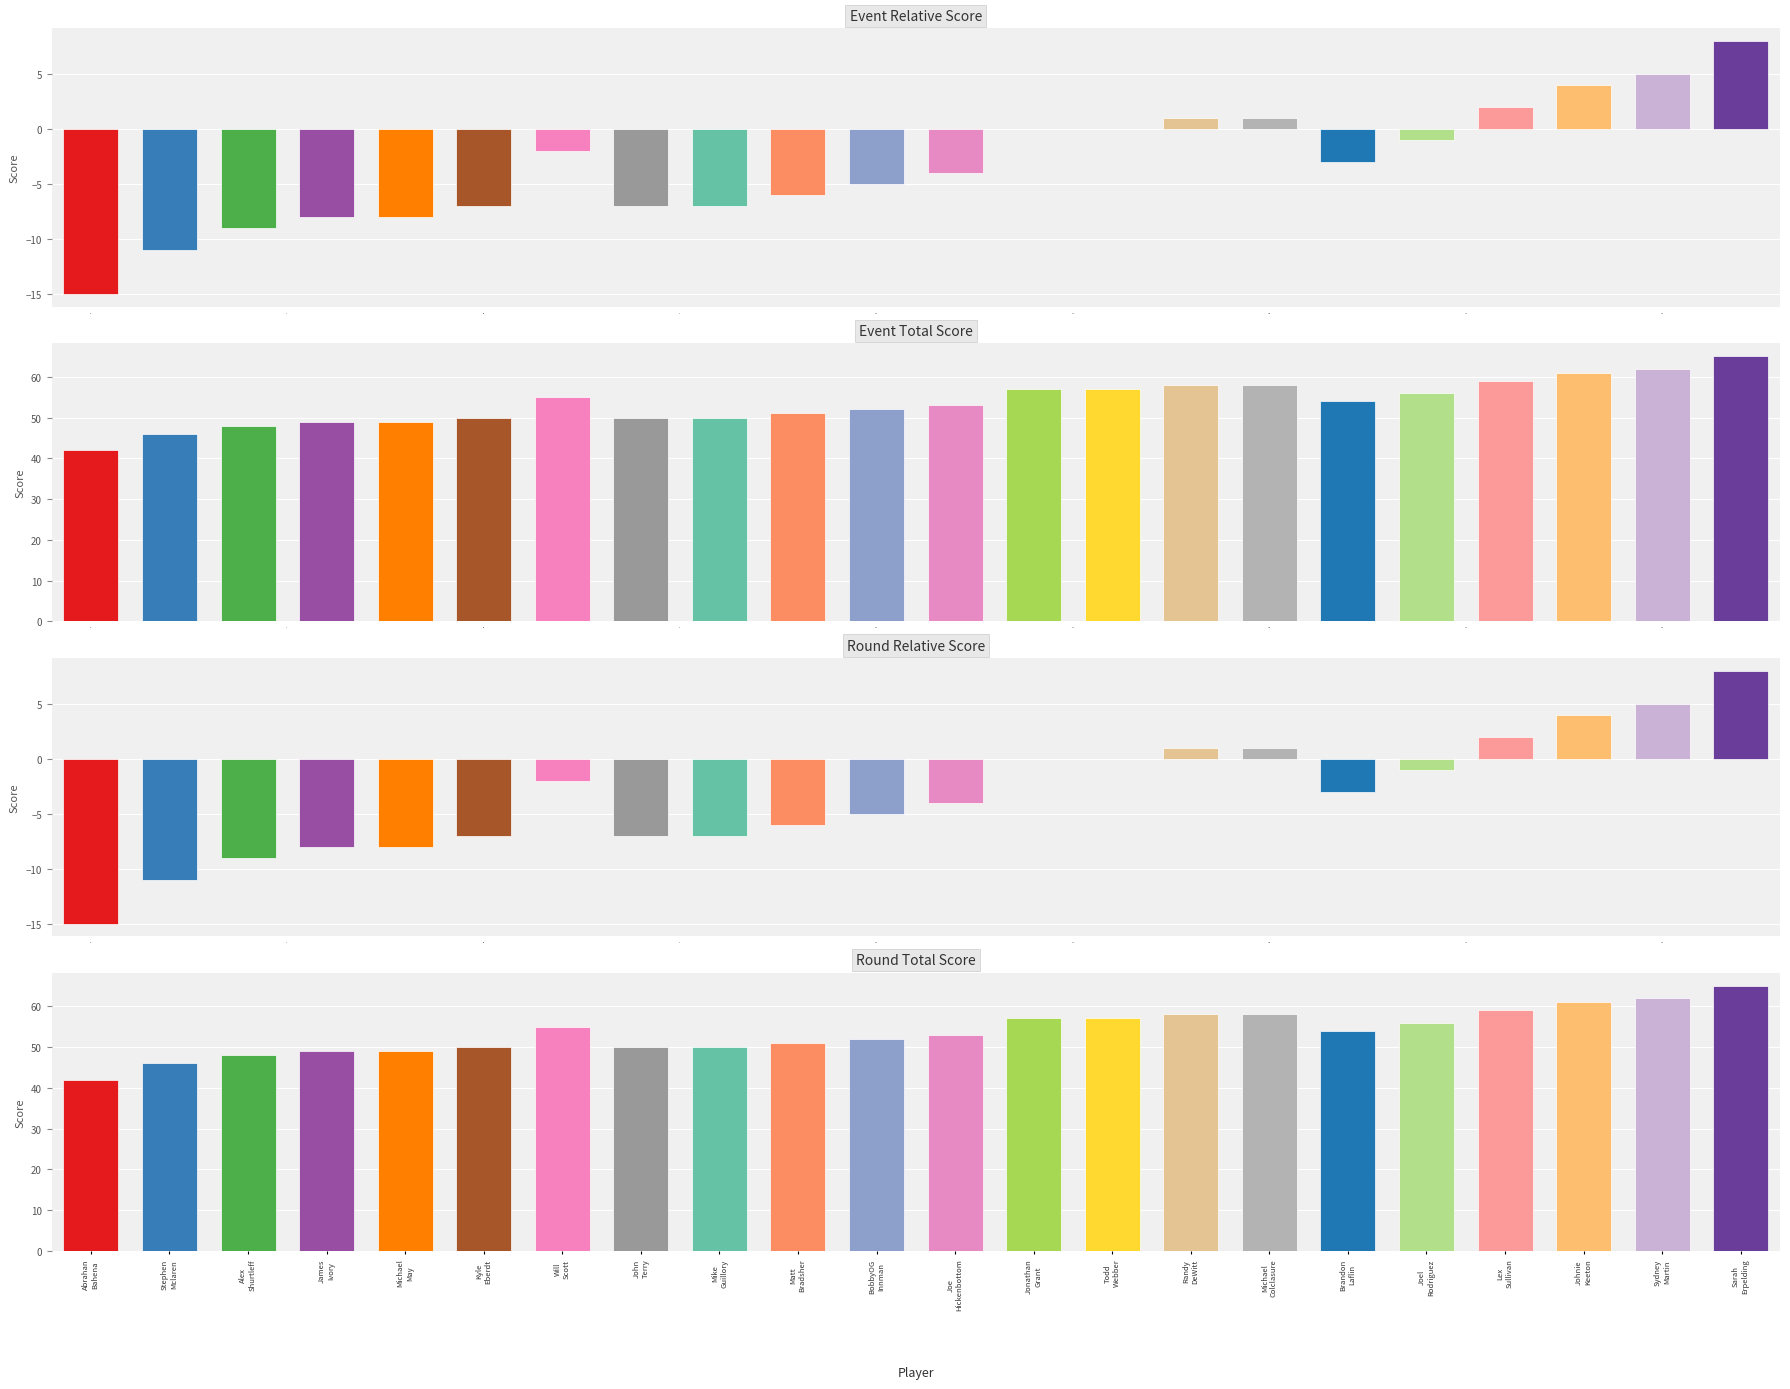

How many data points in event_total_score are above 54?

10